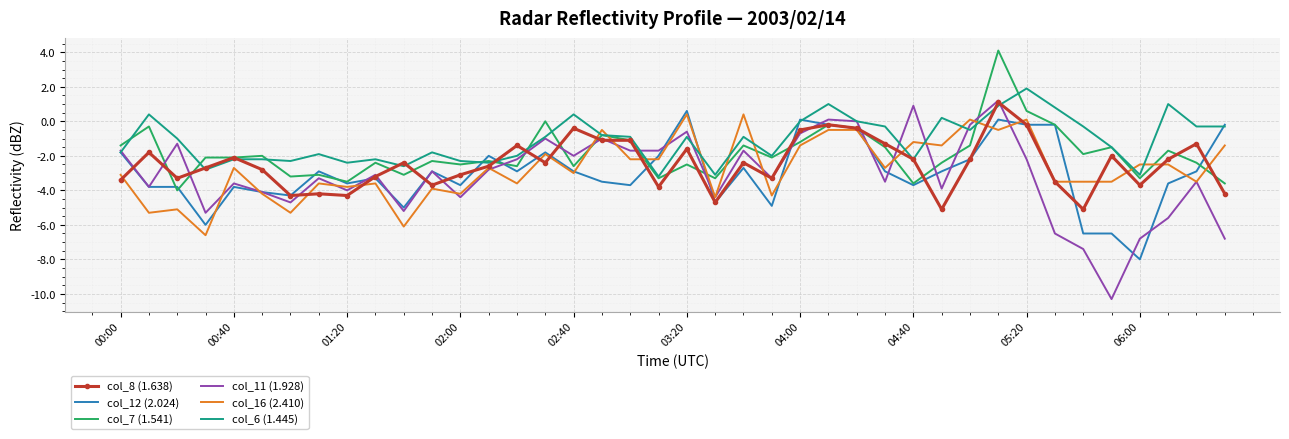

What is the smallest value displayed?

-10.3